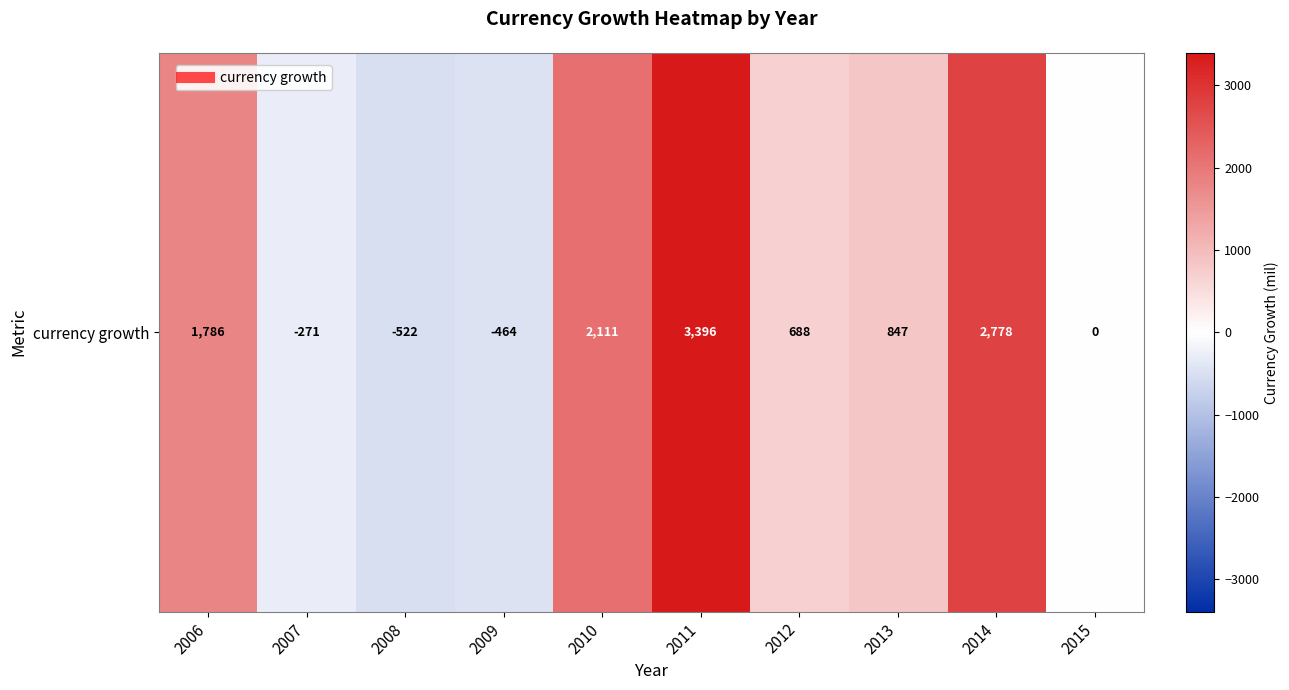

How many values are below 847?

5